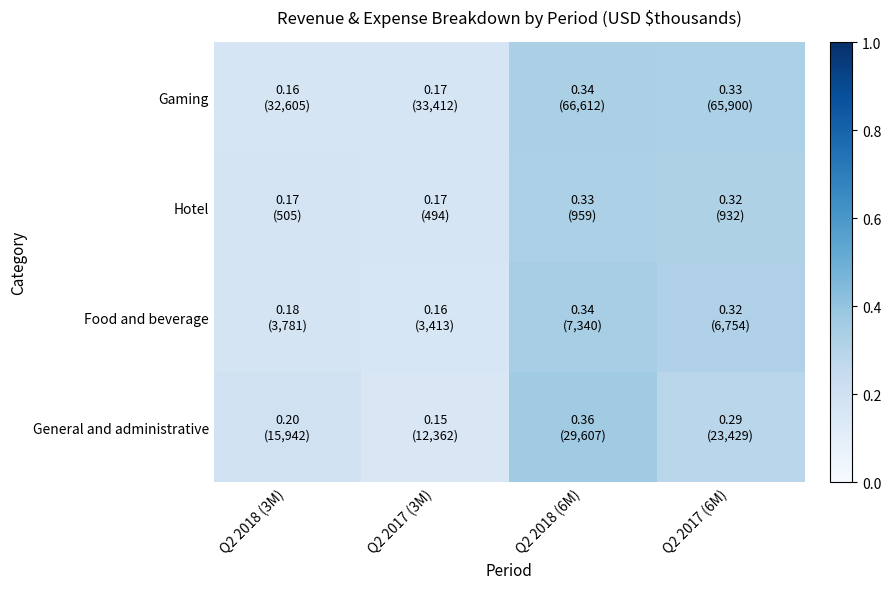

Between Q2 2017 (6M) and Q2 2017 (3M), which is larger?

Q2 2017 (6M)